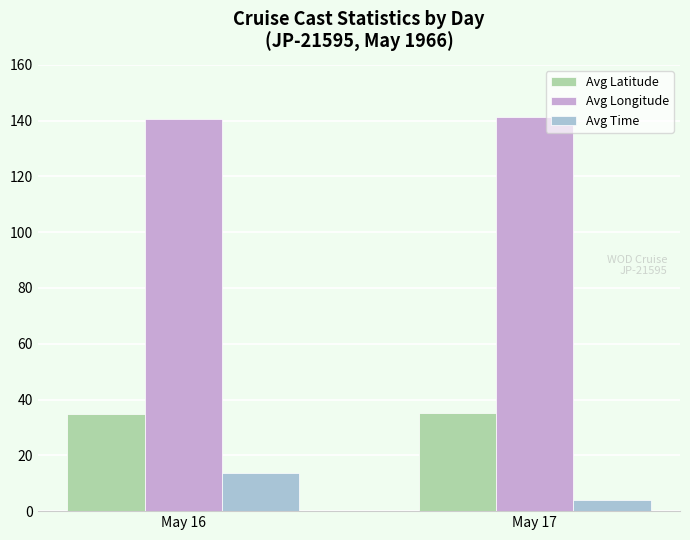

What are all the series names shown in the legend?

Avg Latitude, Avg Longitude, Avg Time